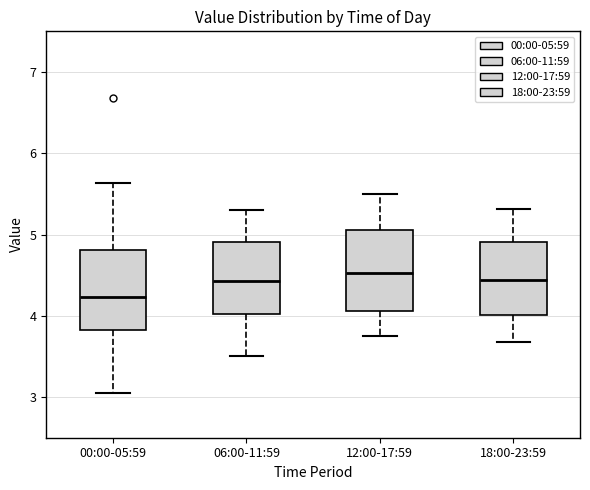

Which box has the lowest median line?

00:00-05:59